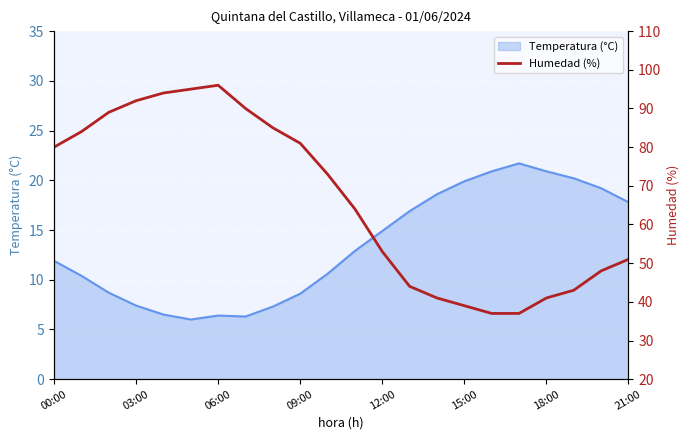

The Temperatura (°C) series shows 17.8 at 21:00. True or false?

True